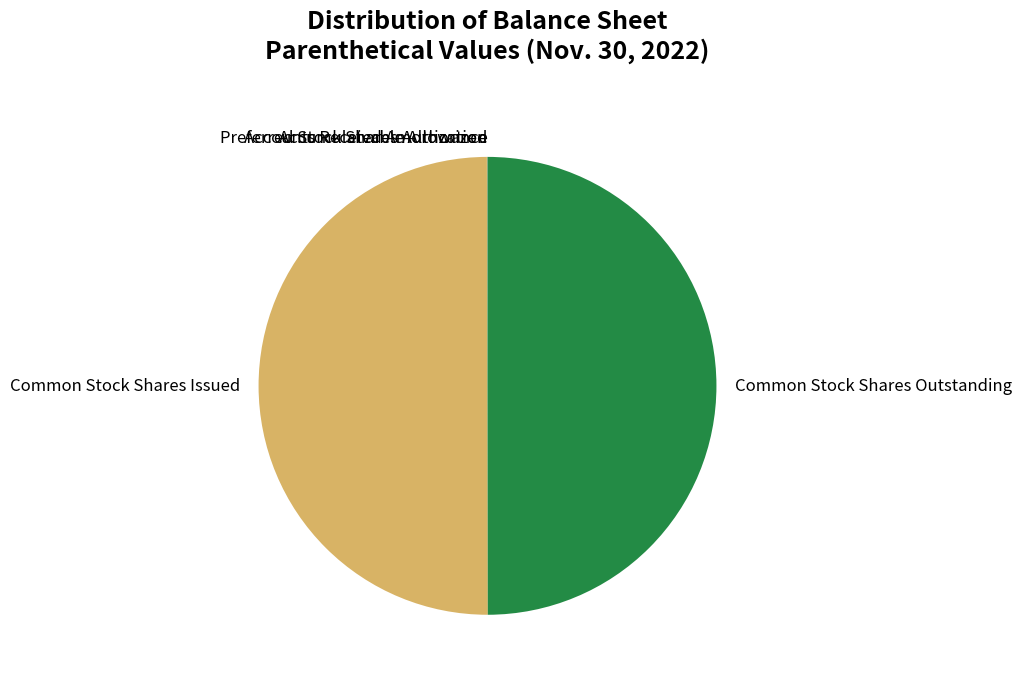

True or false: Common Stock Shares Issued accounts for 36% of the total.

False